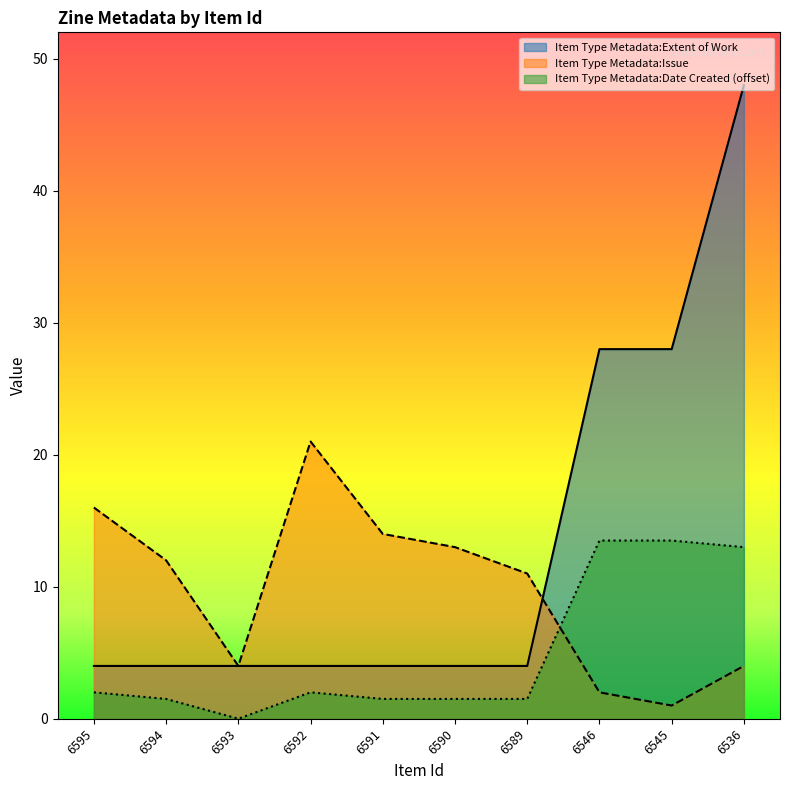

Which category has the highest value in the Item Type Metadata:Extent of Work series?

6536